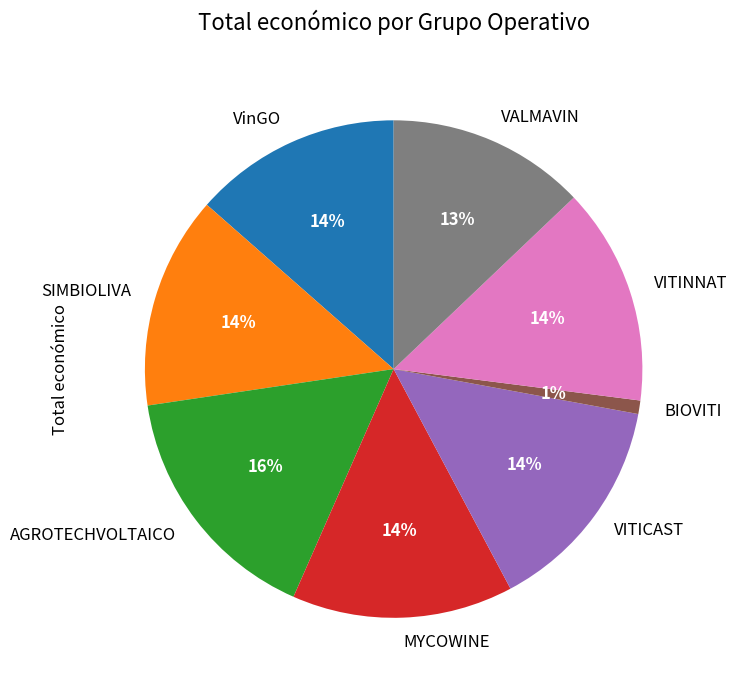

To the nearest percent, what is the combined percentage of MYCOWINE and VALMAVIN?

27%